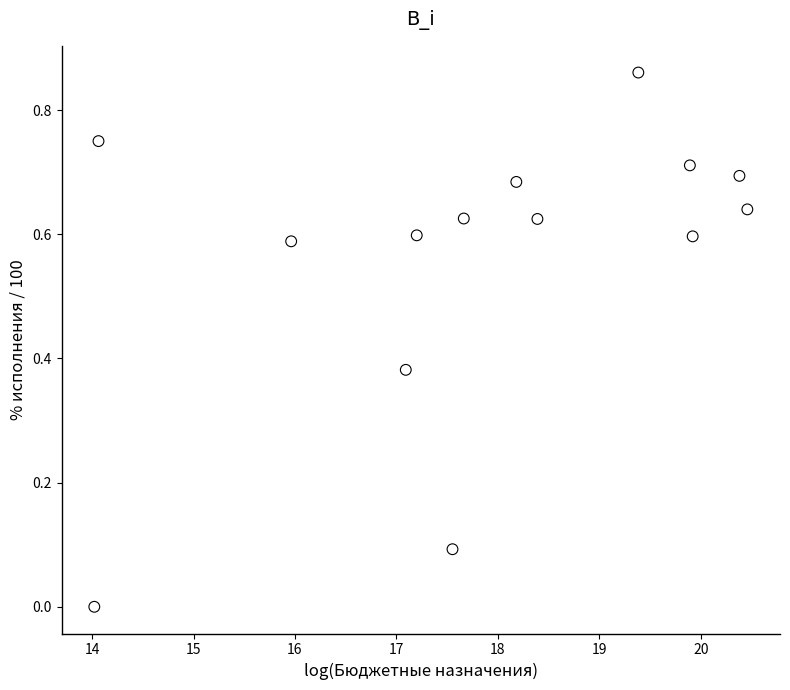

What is the range of X values (max minus min)?

6.4